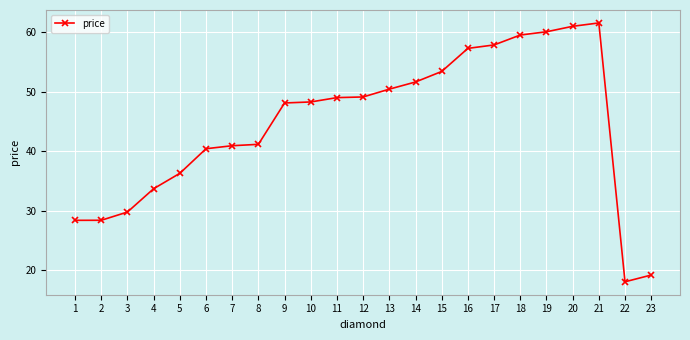

How many data points does each series have?

23